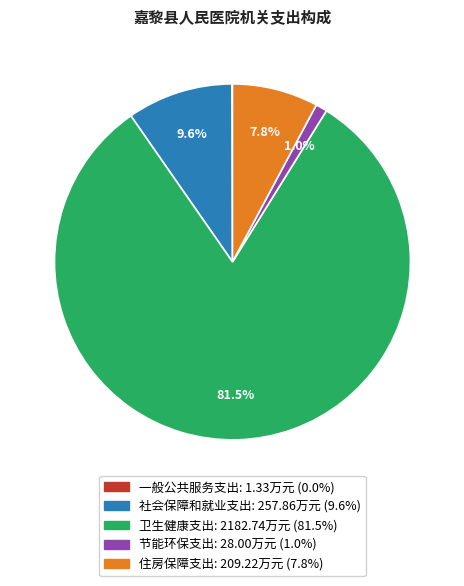

What is the largest slice in the pie chart?

卫生健康支出